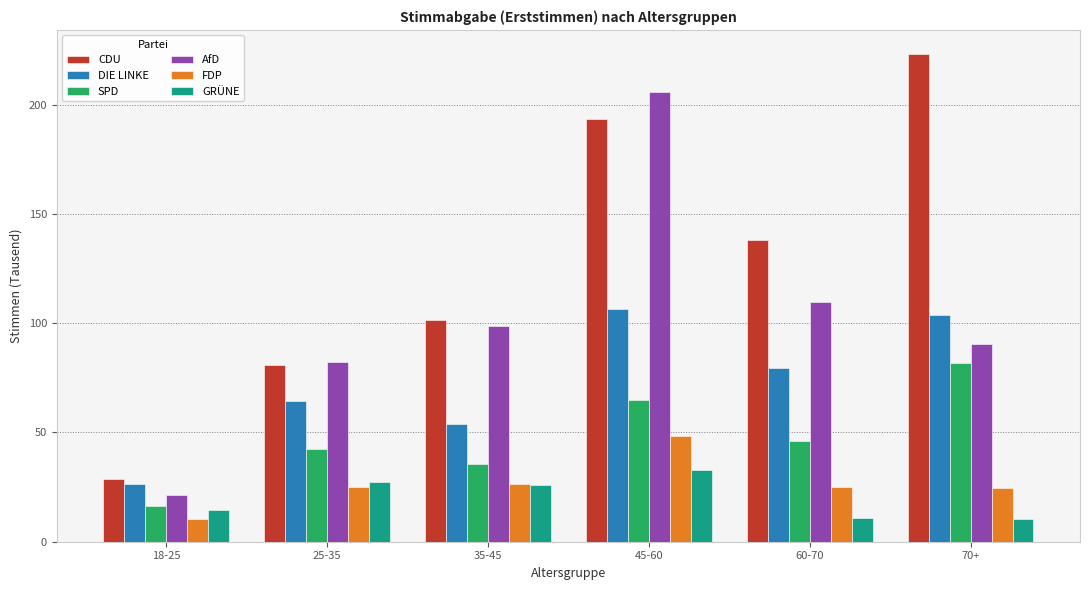

The value of AfD at 60-70 is 178.7. True or false?

False